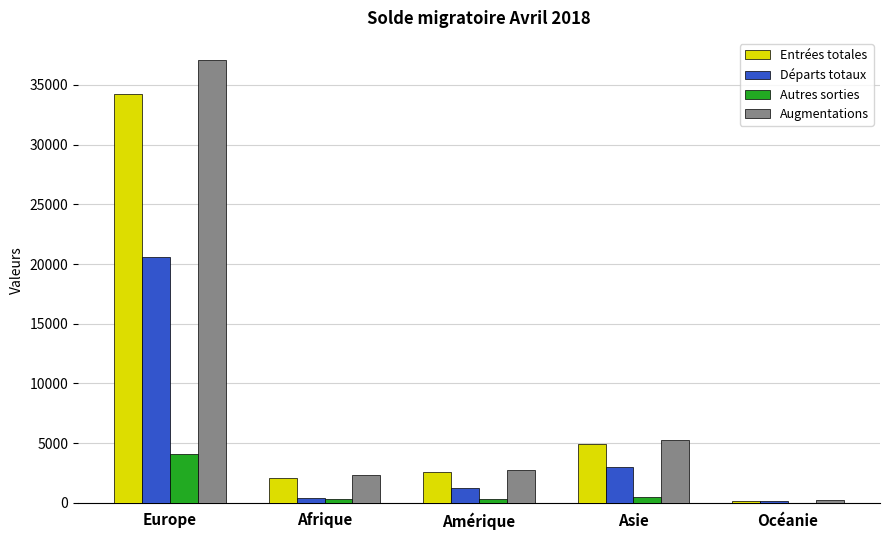

What are all the series names shown in the legend?

Entrées totales, Départs totaux, Autres sorties, Augmentations